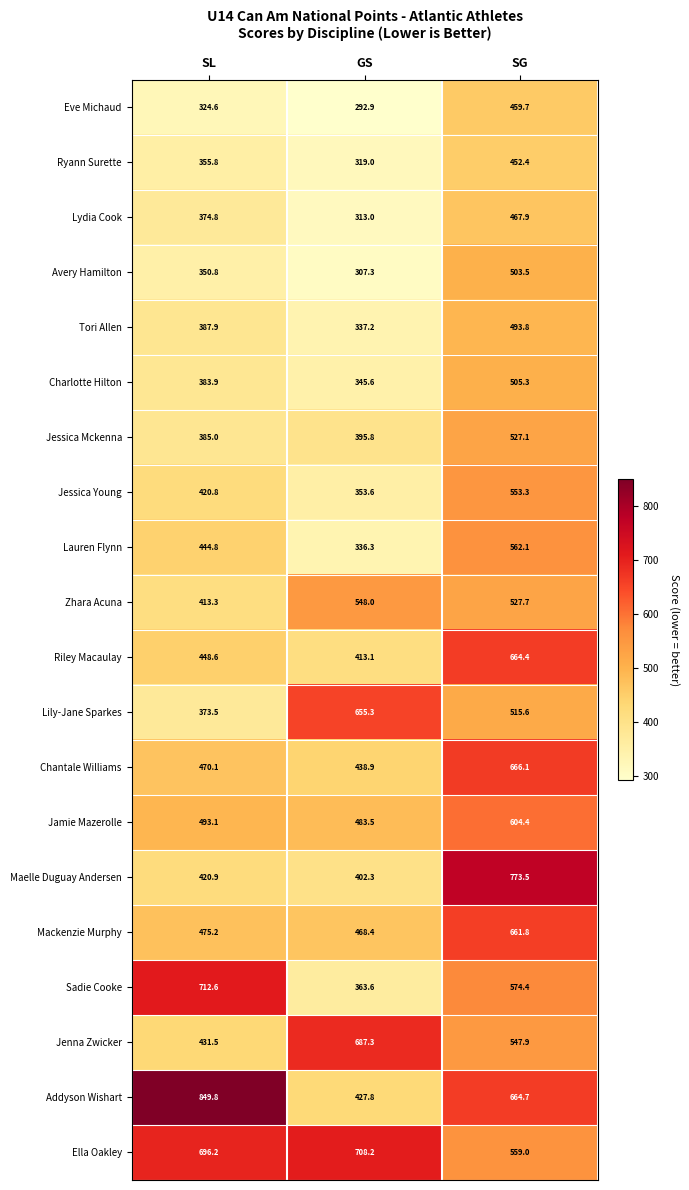

At which label does Chantale Williams first exceed 470?

SL